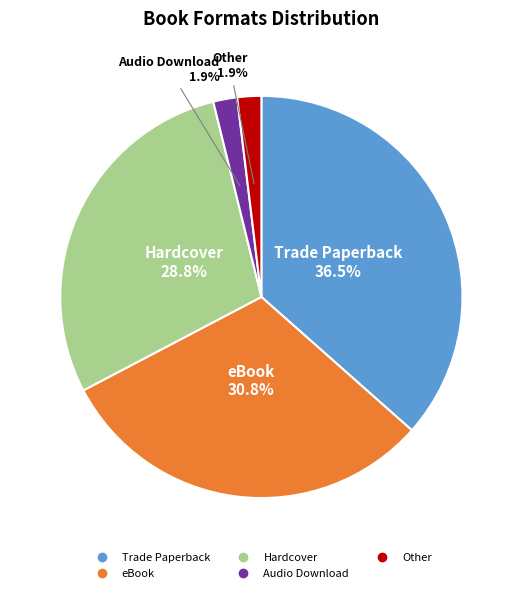

True or false: Audio Download accounts for 2% of the total.

True